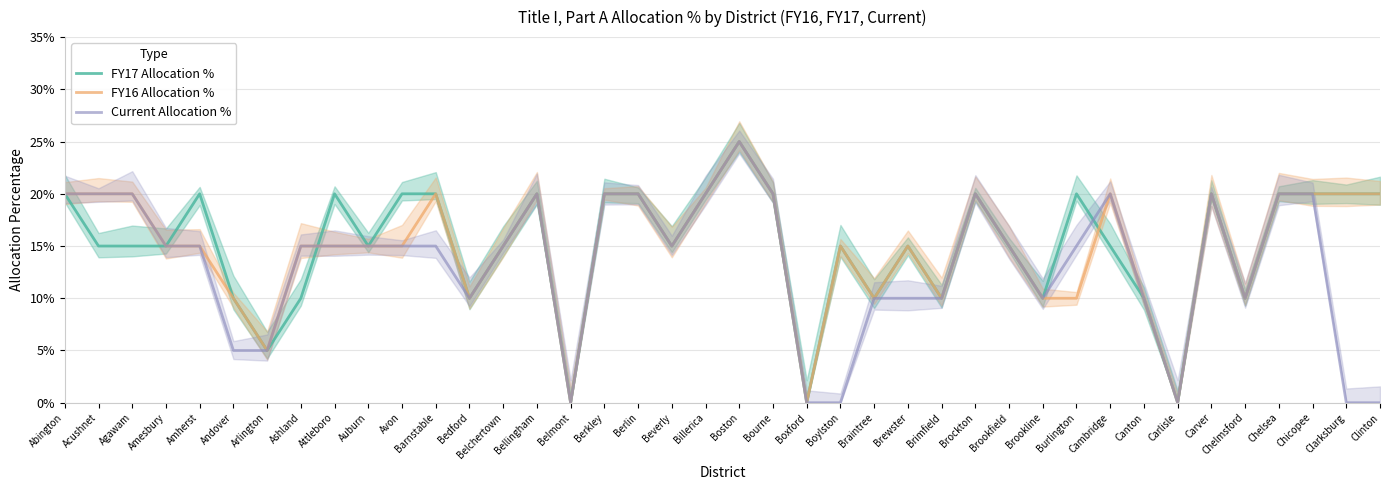

Read the Current Allocation % value at Brockton.

0.2